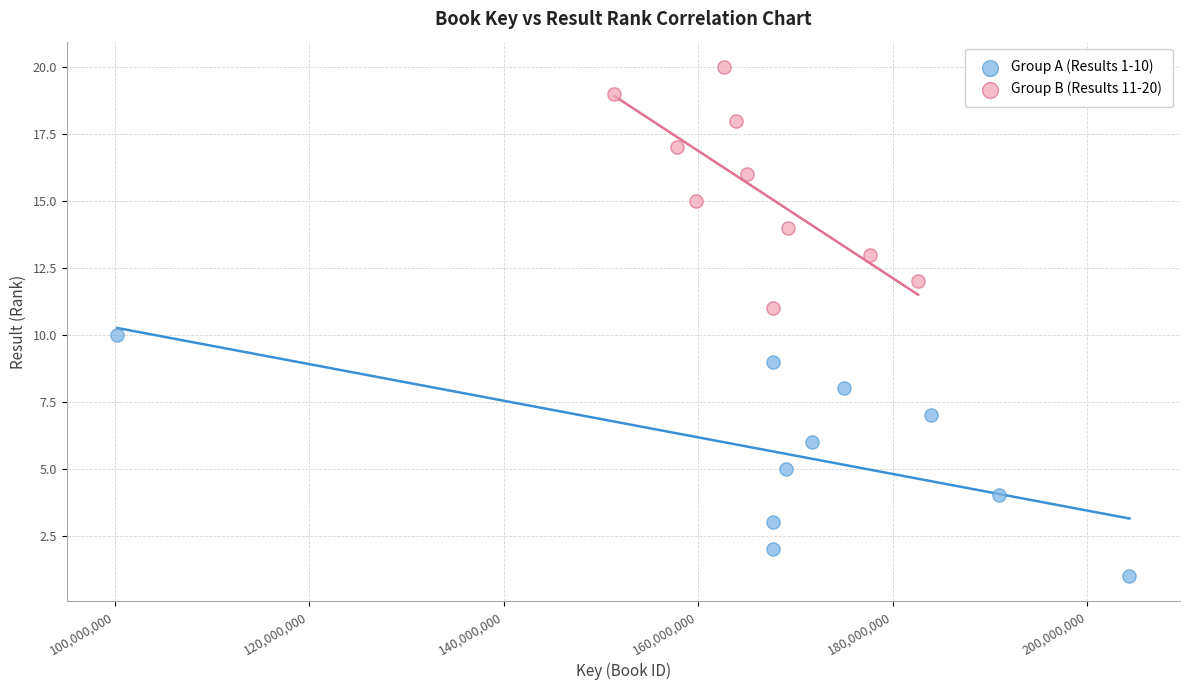

Which series contains the highest Y value?

Group B (Results 11-20)